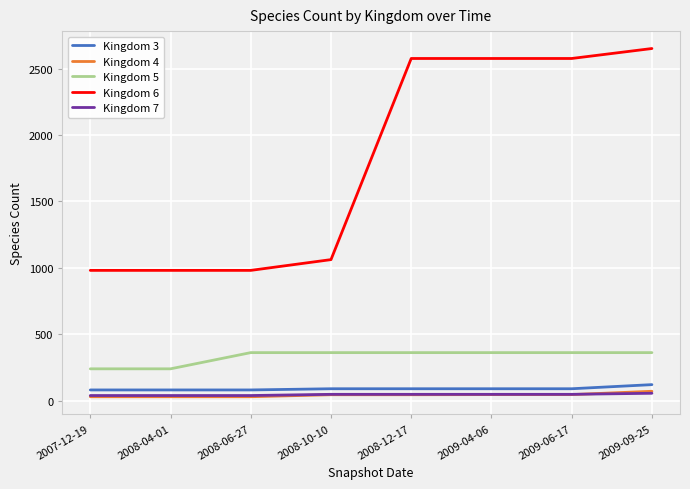

What is the sum of all Kingdom 5 values?

2652